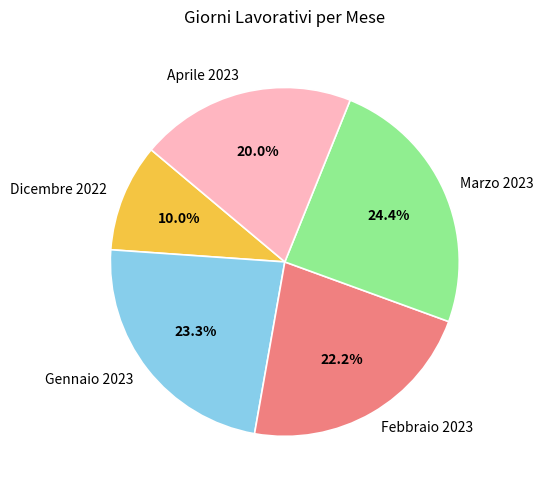

To the nearest percent, what portion does Aprile 2023 represent?

20%